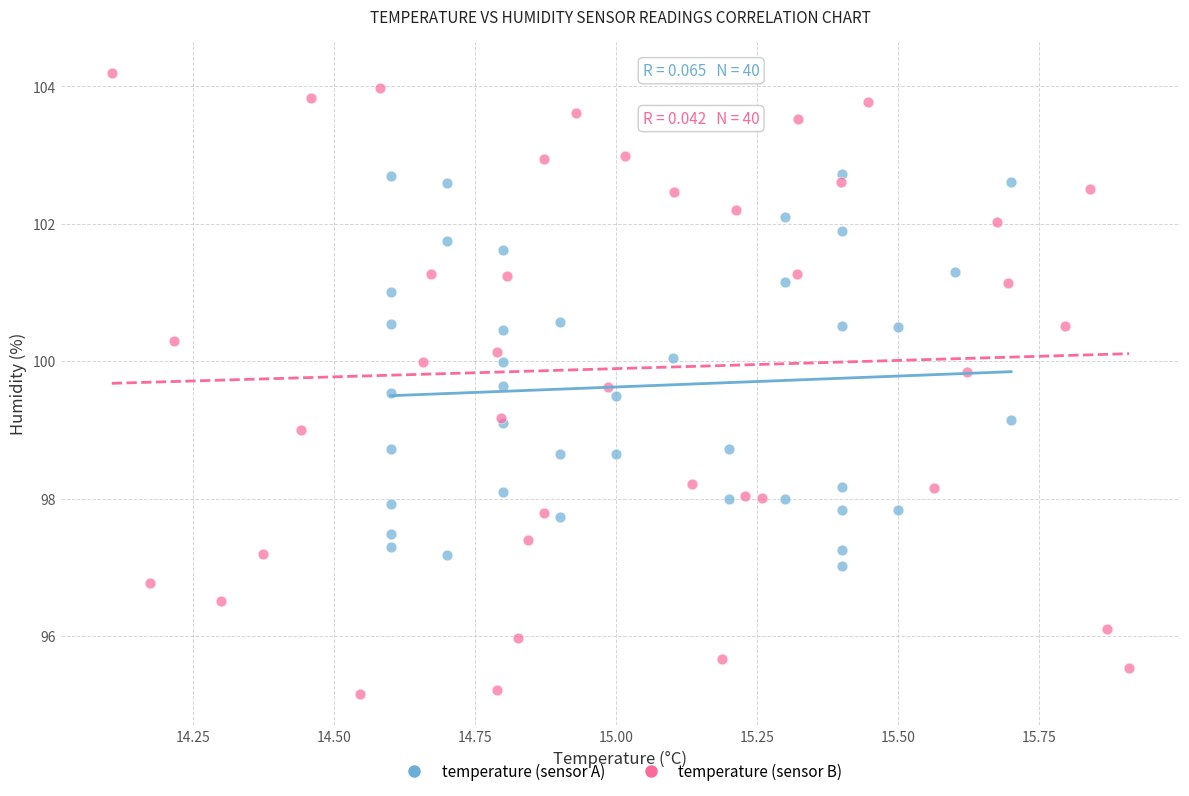

Which series has the widest spread of Y values?

temperature (sensor B)